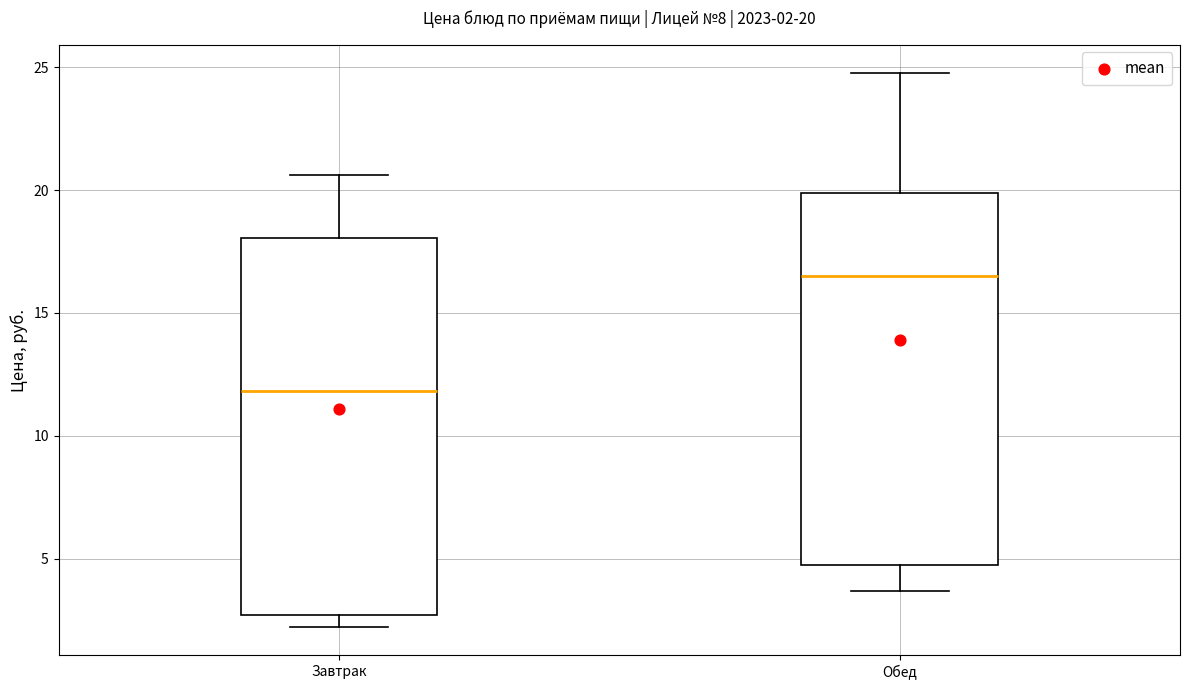

Which box's median line is the highest?

Обед